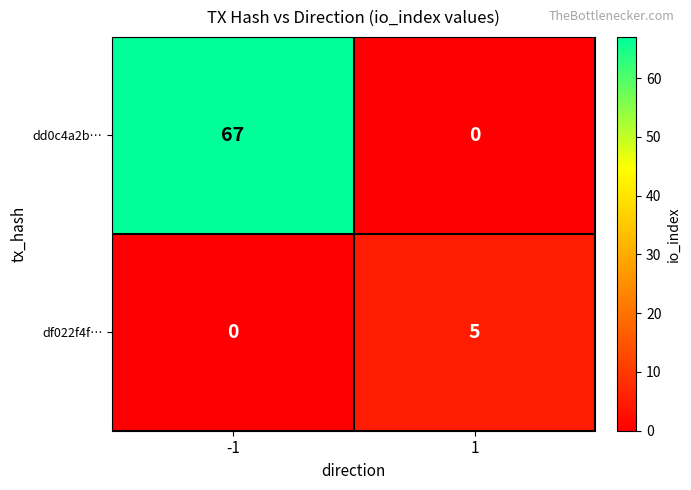

At 1, list the series in order from largest to smallest.

df022f4f…, dd0c4a2b…